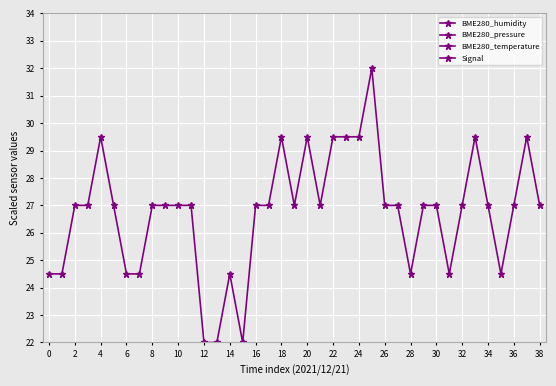

What is the label of the 4th point from the right?

35